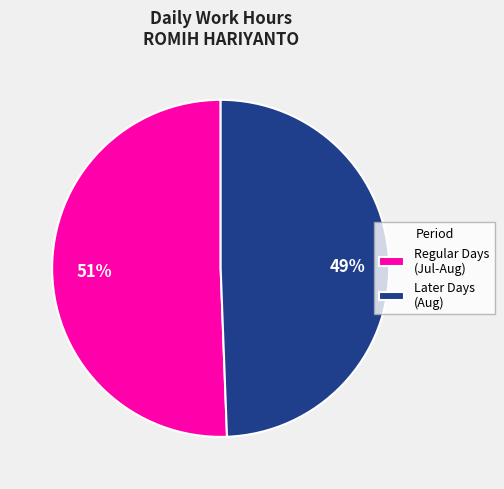

To the nearest percent, what is the average slice percentage?

50%